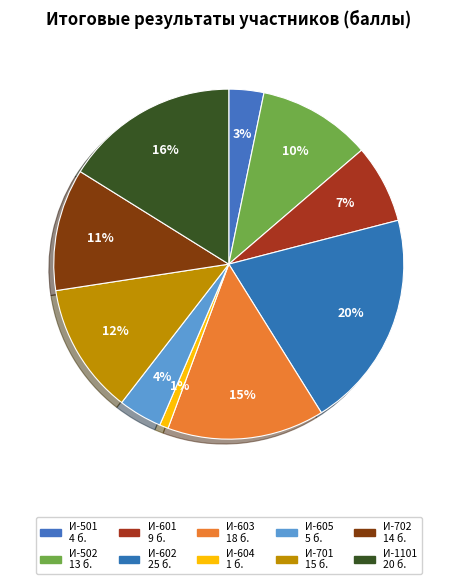

Between И-605 and И-701, which is larger?

И-701